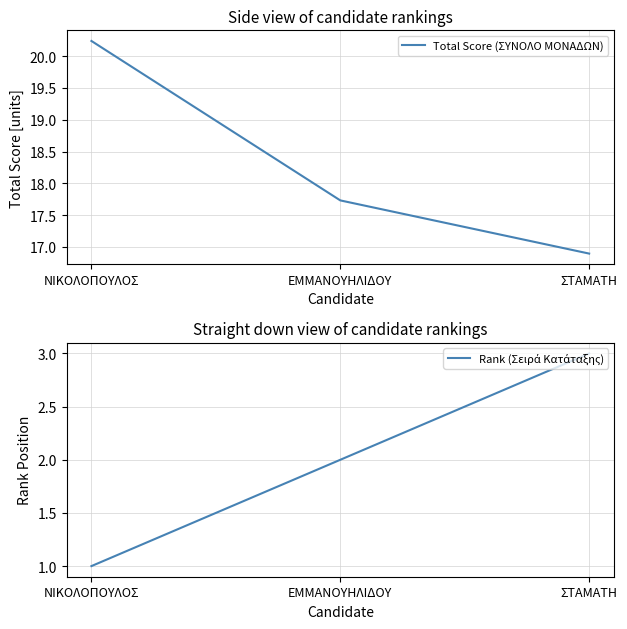

What value does the Rank (Σειρά Κατάταξης) series have at ΝΙΚΟΛΟΠΟΥΛΟΣ?

1.0